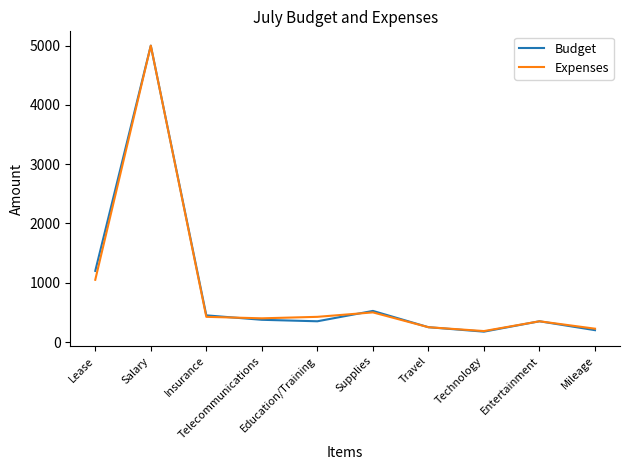

What is the spread (max minus min) of values at Supplies?

25